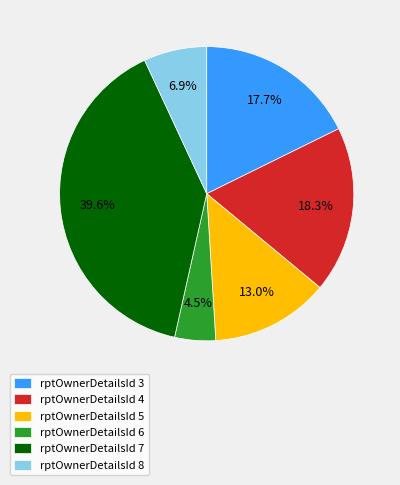

Which has a higher value, rptOwnerDetailsId 3 or rptOwnerDetailsId 5?

rptOwnerDetailsId 3